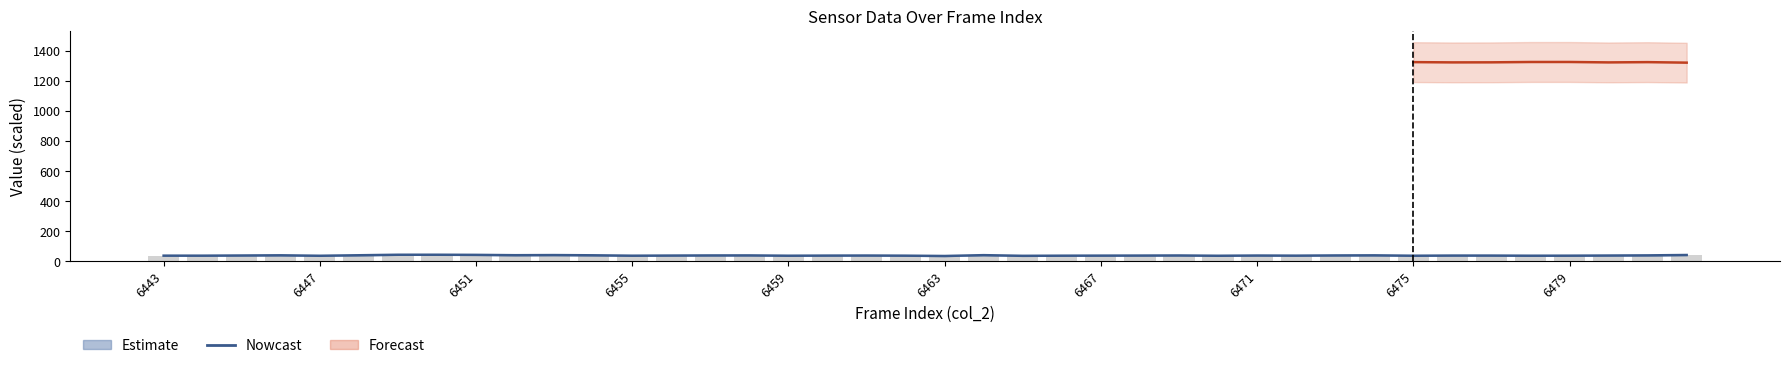

Are the bars horizontal?

No